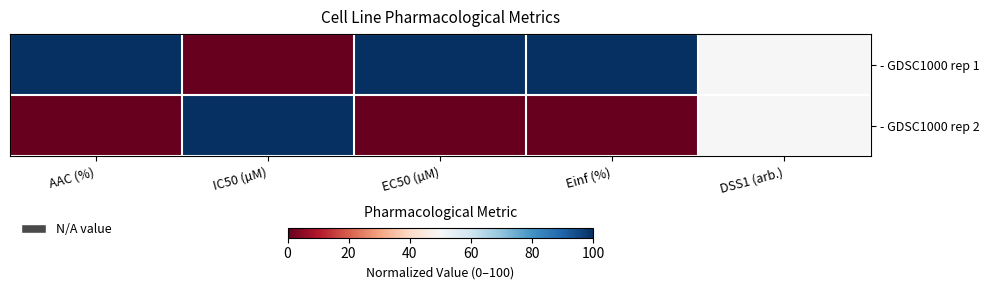

List the series in order of their overall mean, highest first.

- GDSC1000 rep 1, - GDSC1000 rep 2